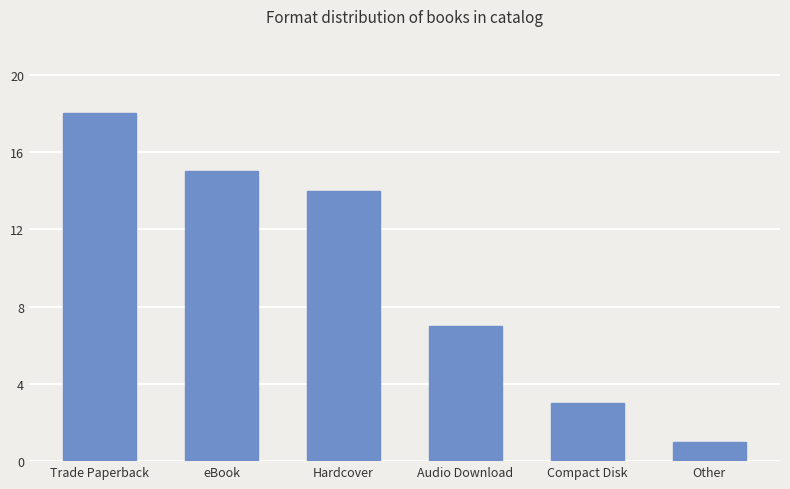

What is the average value?

10